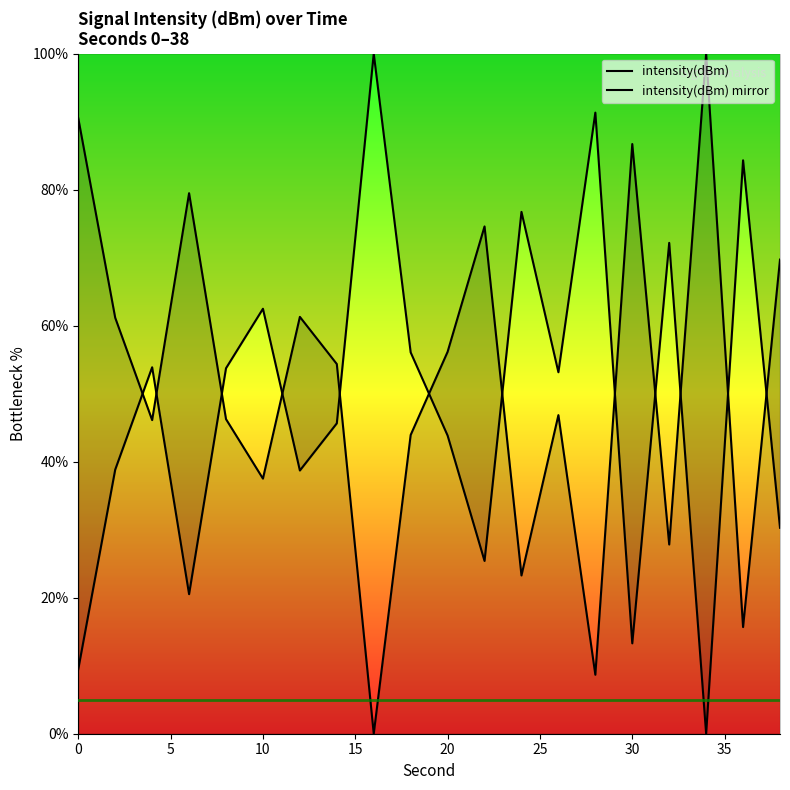

How many lines are shown in the chart?

2